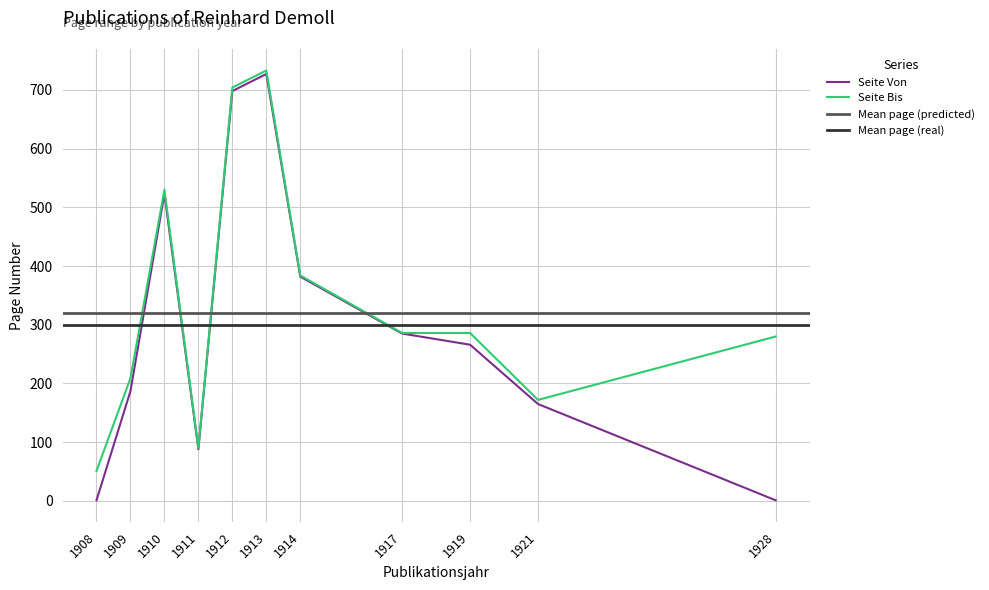

At which category does Seite Von reach its first local peak?

1910